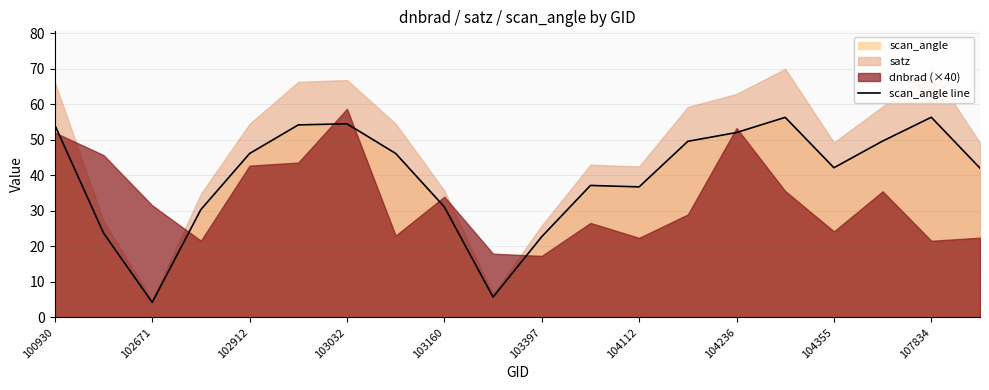

The scan_angle line series shows 54.2 at 100930. True or false?

True